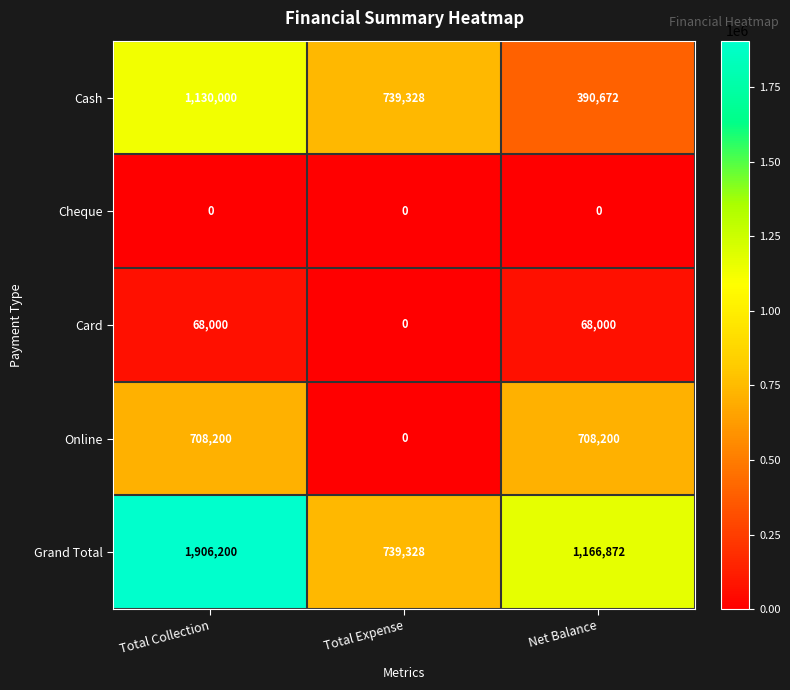

How many series are shown in this chart?

5